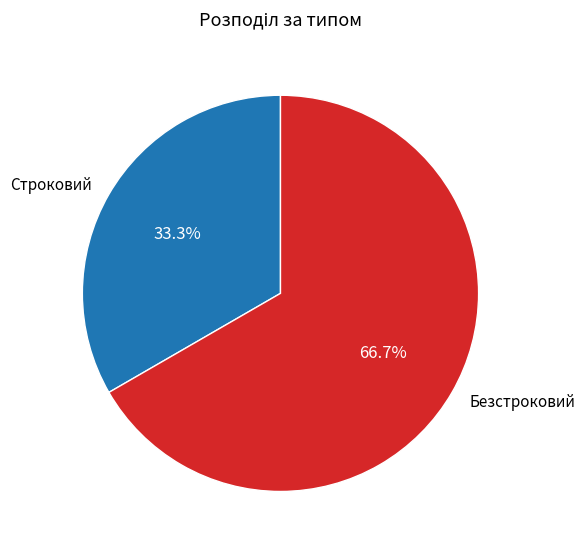

What is the smallest slice in the pie chart?

Строковий